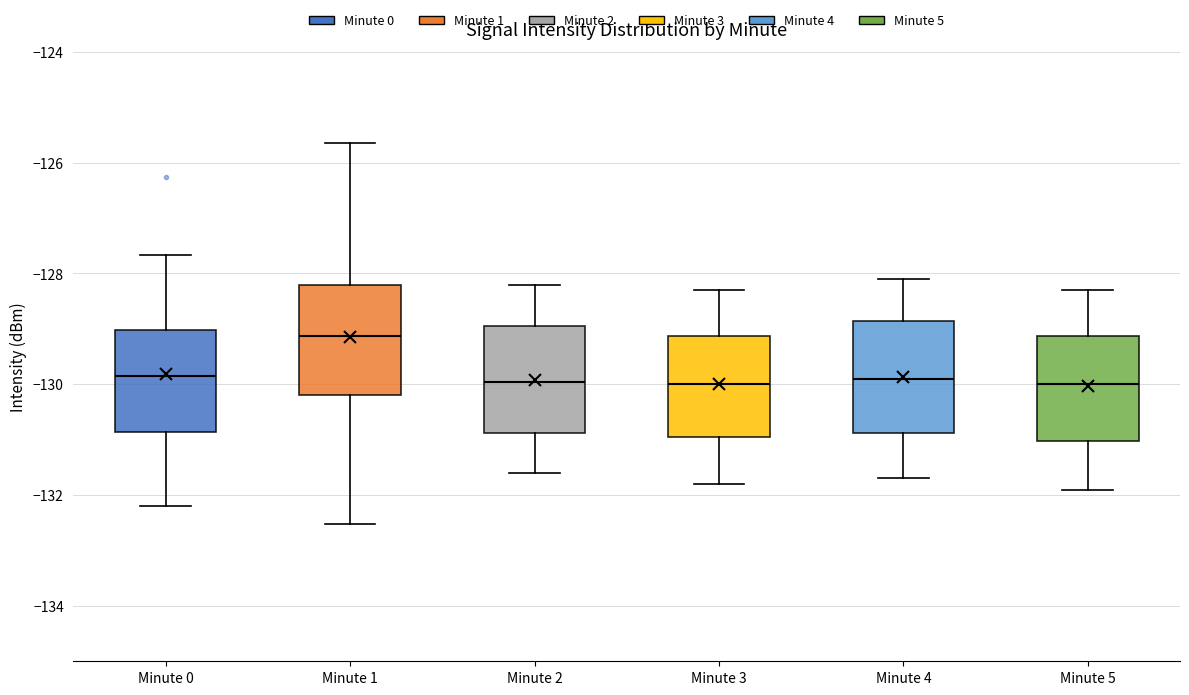

Reading left to right, read every box against the y-axis: the position of its median line, the range the box covers, and the ends of its whiskers. The values are not printed on the chart, so give them approximately, as read against the axis.

Minute 0: median -129.8, box -130.8 to -129.0, whiskers -132.2 to -127.6
Minute 1: median -129.2, box -130.2 to -128.2, whiskers -132.6 to -125.6
Minute 2: median -130.0, box -130.8 to -129.0, whiskers -131.6 to -128.2
Minute 3: median -130.0, box -131.0 to -129.2, whiskers -131.8 to -128.2
Minute 4: median -129.8, box -130.8 to -128.8, whiskers -131.6 to -128.0
Minute 5: median -130.0, box -131.0 to -129.2, whiskers -131.8 to -128.2